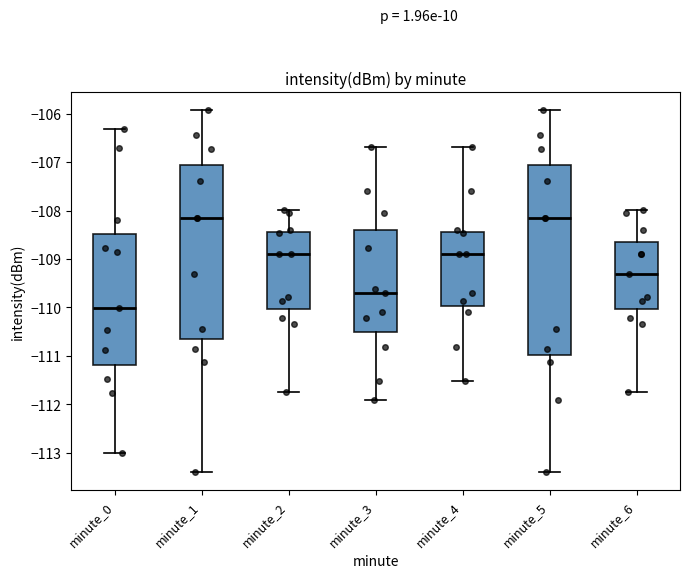

Which box is the tallest, from its lower edge to its upper edge?

minute_5